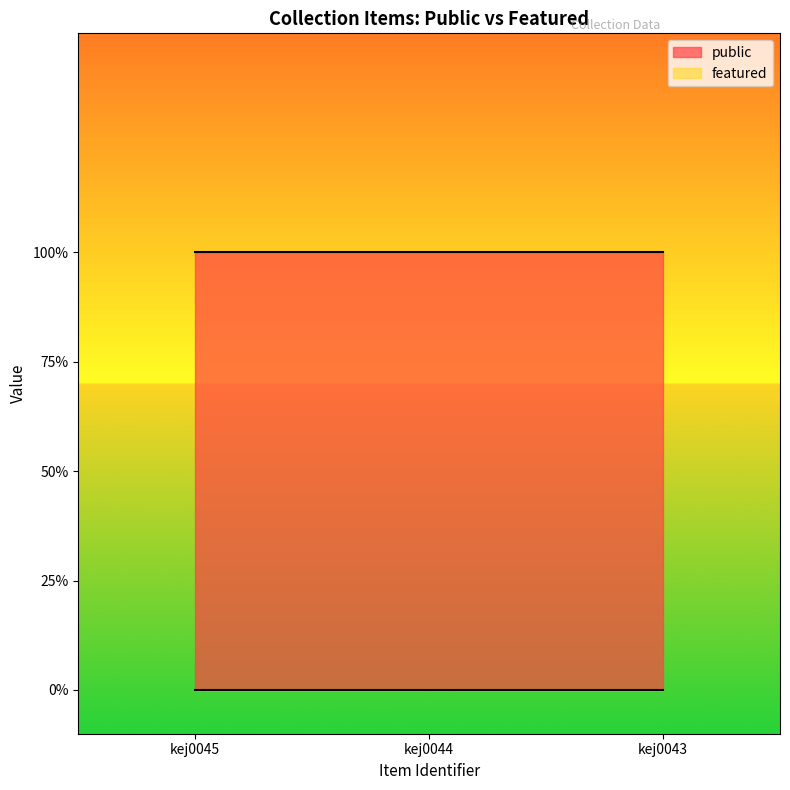

Which series has the largest total across all categories?

public